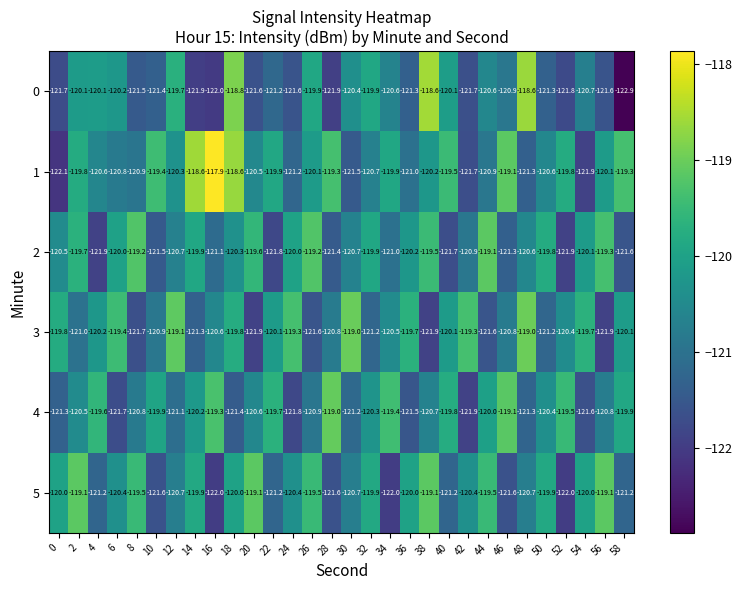

Read the 1 value at 40.

-119.5